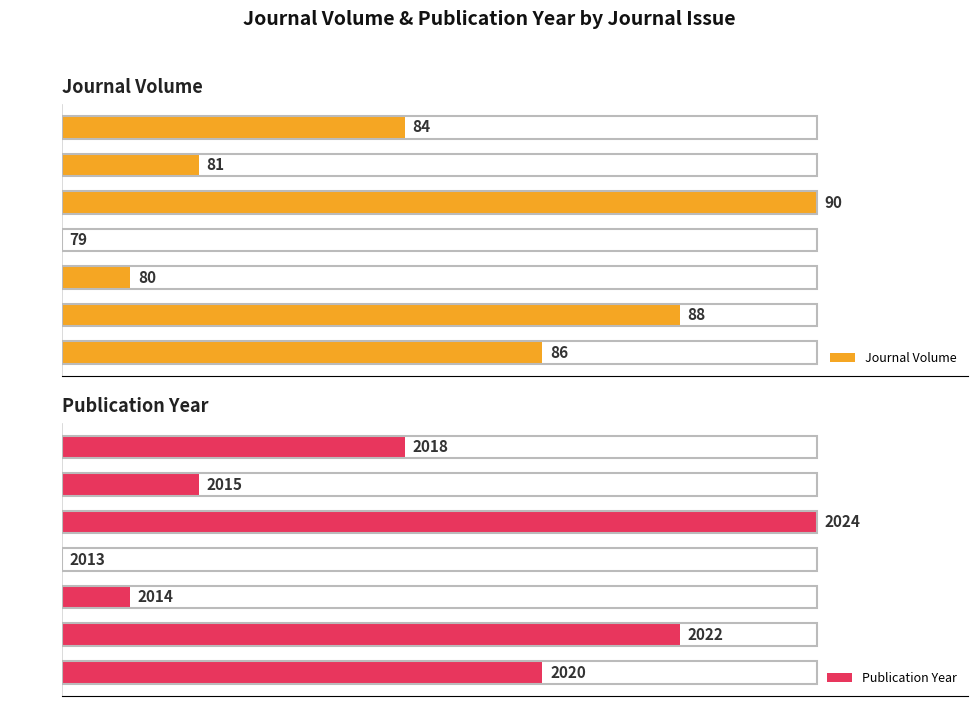

Does the chart contain any negative values?

No